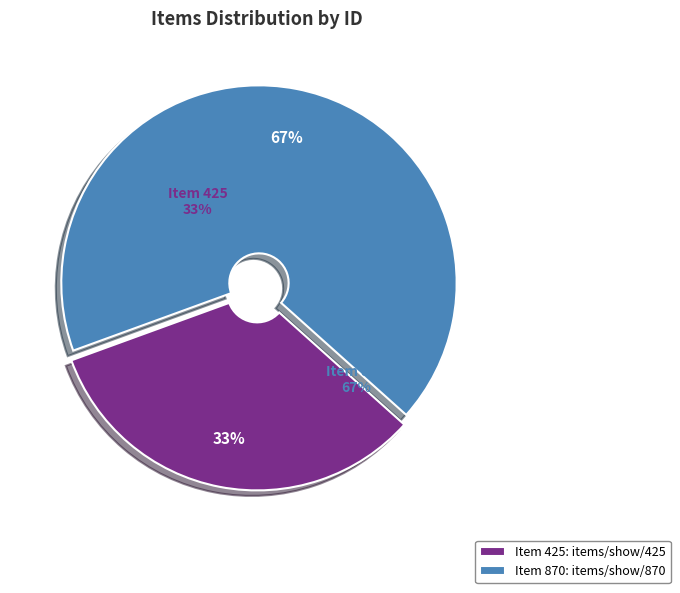

How many segments does this pie chart have?

2